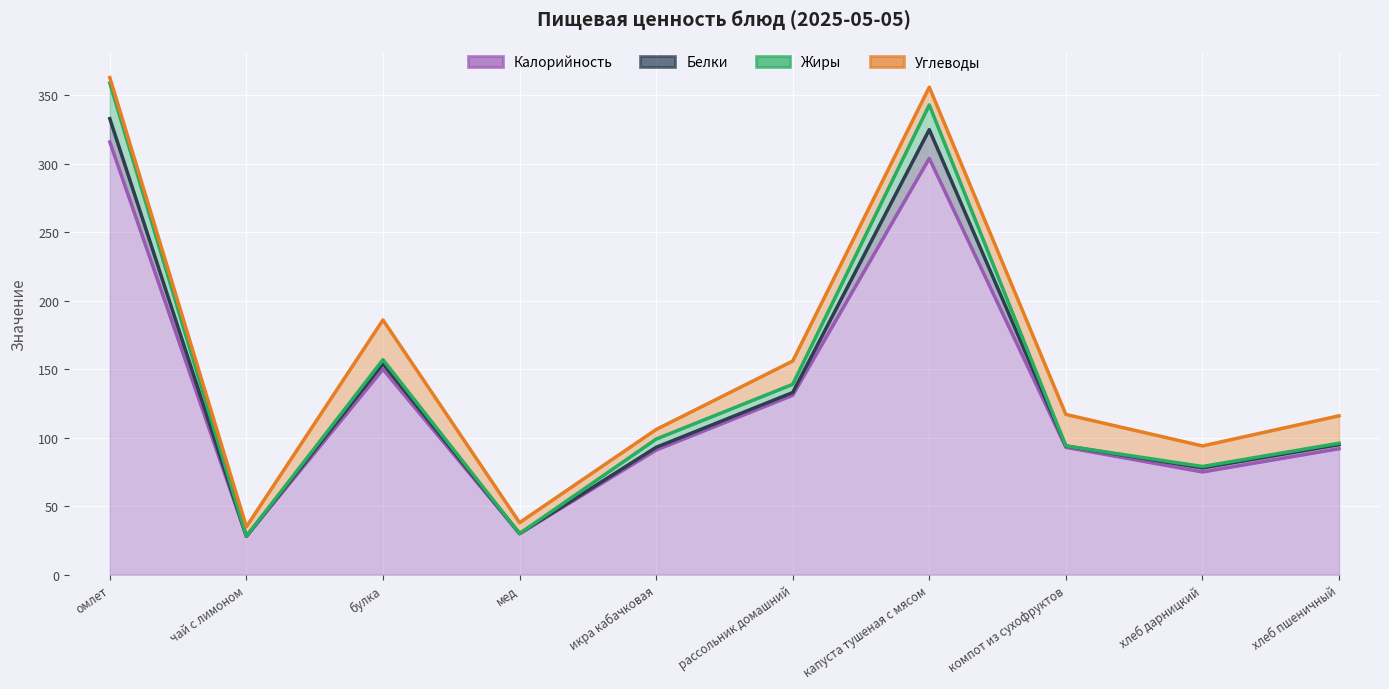

How many values in Белки are above zero?

8